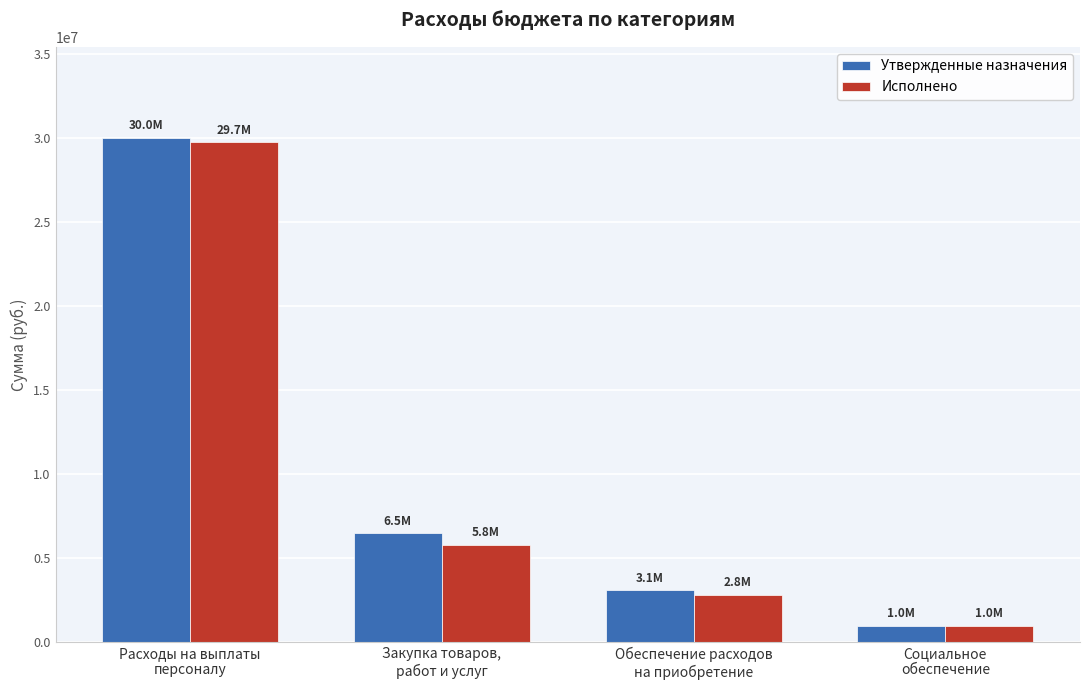

Rank the categories by Исполнено value from highest to lowest.

Расходы на выплаты
персоналу, Закупка товаров,
работ и услуг, Обеспечение расходов
на приобретение, Социальное
обеспечение